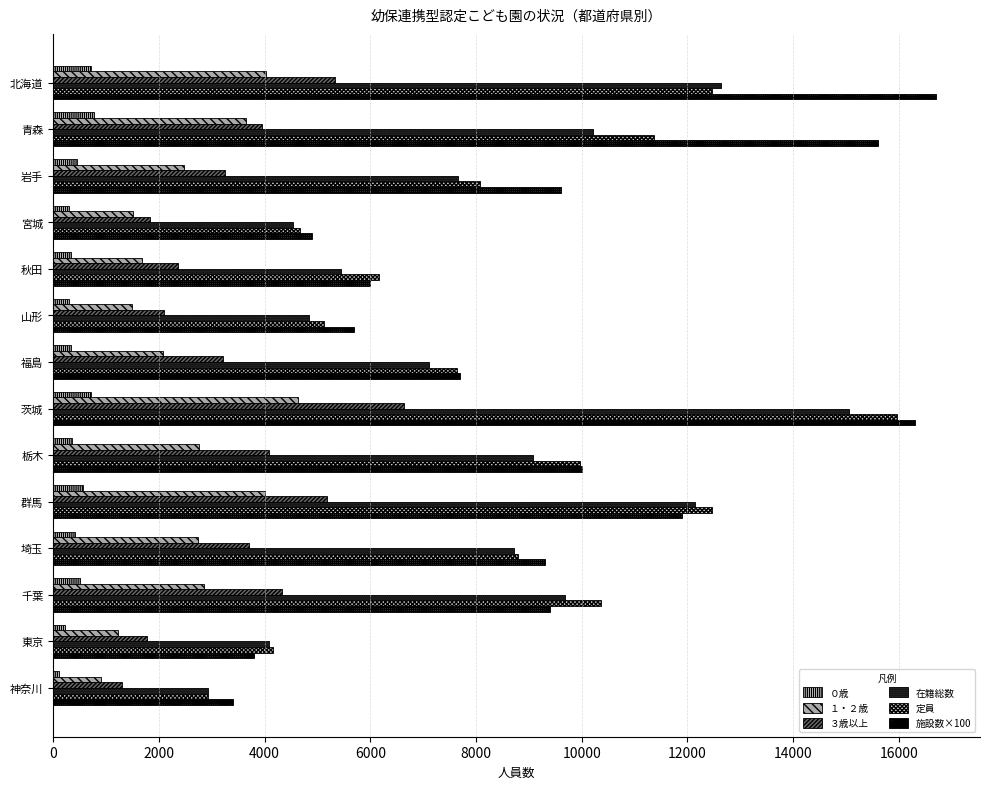

How many data points in 定員 are less than 8794?

7